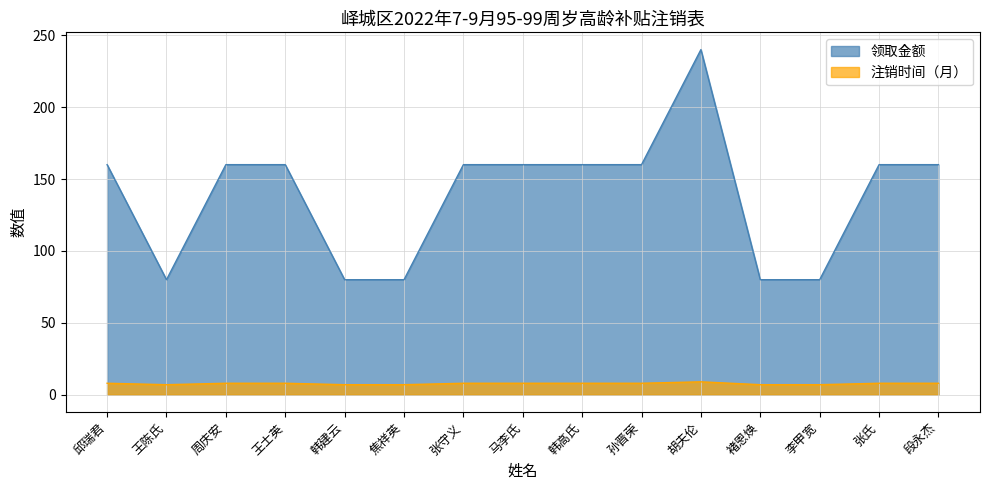

What are all the series names shown in the legend?

领取金额, 注销时间（月）